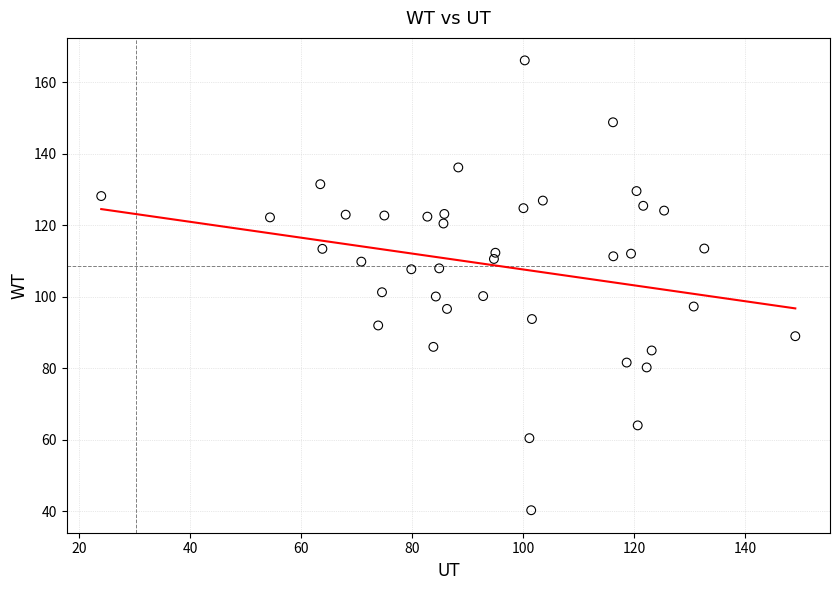

What is the range of X values (max minus min)?

125.1